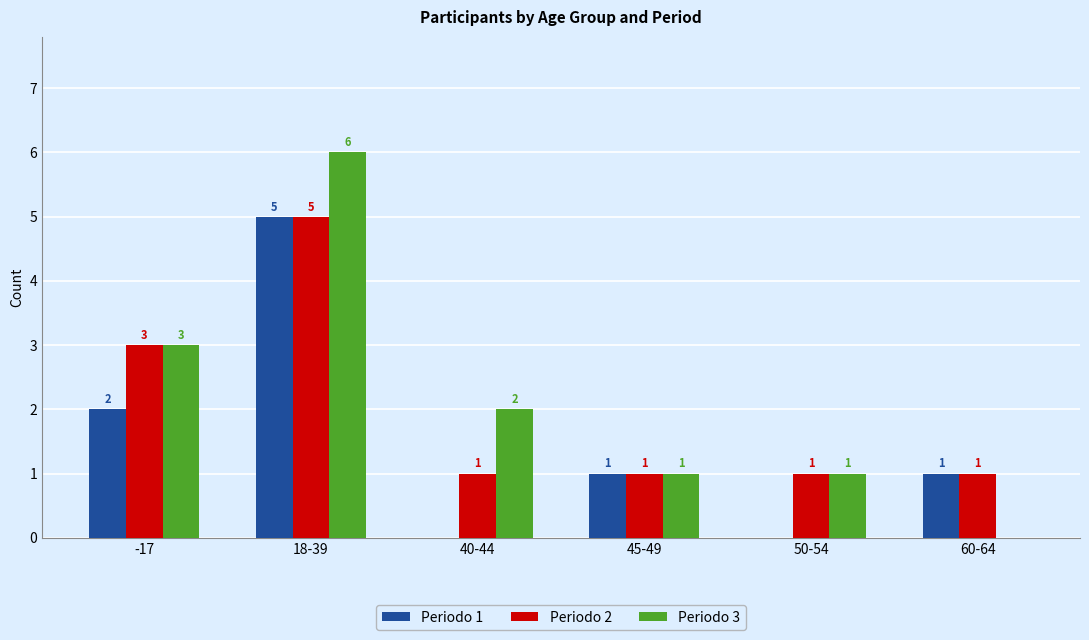

Is the value of Periodo 1 at -17 greater than the value of Periodo 2 at 60-64?

Yes